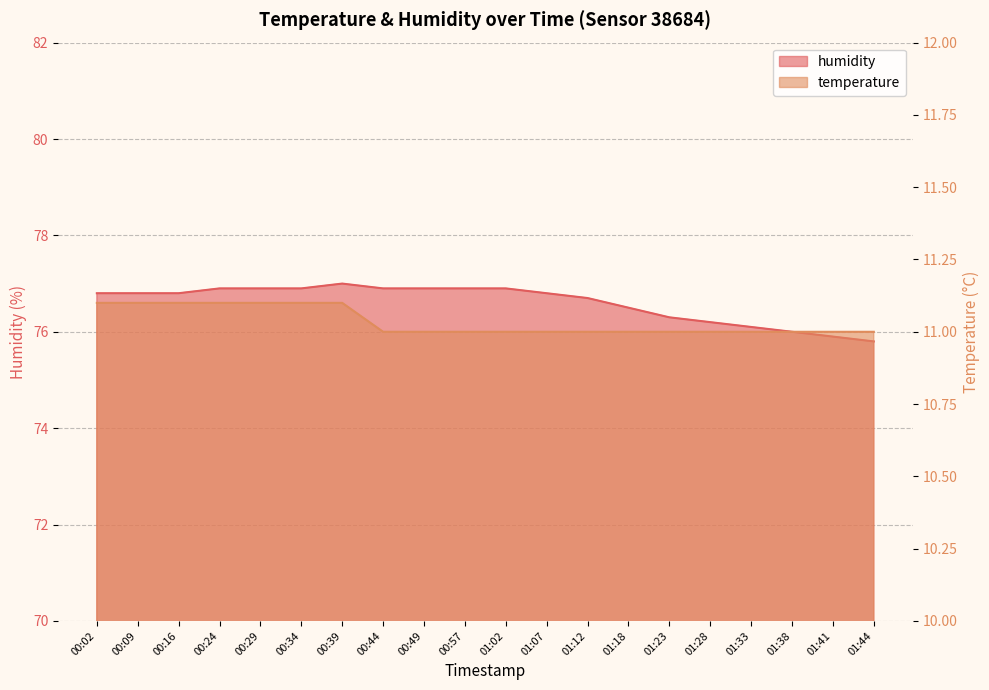

Reading left to right, extract all data points from this chart.

temperature: 00:02=11.1	00:09=11.1	00:16=11.1	00:24=11.1	00:29=11.1	00:34=11.1	00:39=11.1	00:44=11.0	00:49=11.0	00:57=11.0	01:02=11.0	01:07=11.0	01:12=11.0	01:18=11.0	01:23=11.0	01:28=11.0	01:33=11.0	01:38=11.0	01:41=11.0	01:44=11.0
humidity: 00:02=76.8	00:09=76.8	00:16=76.8	00:24=76.9	00:29=76.9	00:34=76.9	00:39=77.0	00:44=76.9	00:49=76.9	00:57=76.9	01:02=76.9	01:07=76.8	01:12=76.7	01:18=76.5	01:23=76.3	01:28=76.2	01:33=76.1	01:38=76.0	01:41=75.9	01:44=75.8